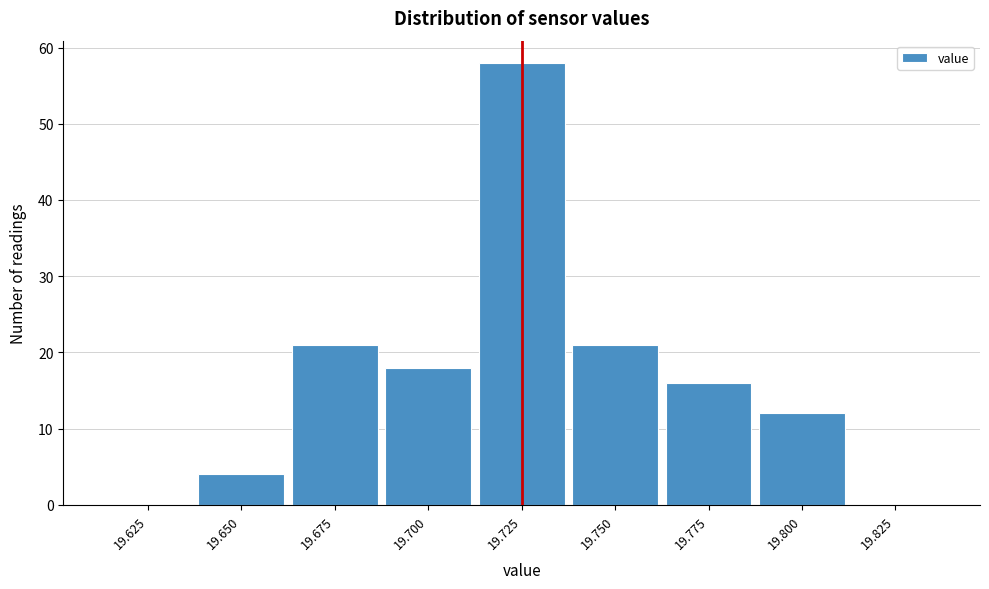

Reading left to right, list all the values displayed in this chart.

19.625=0	19.650=4	19.675=21	19.700=18	19.725=58	19.750=21	19.775=16	19.800=12	19.825=0